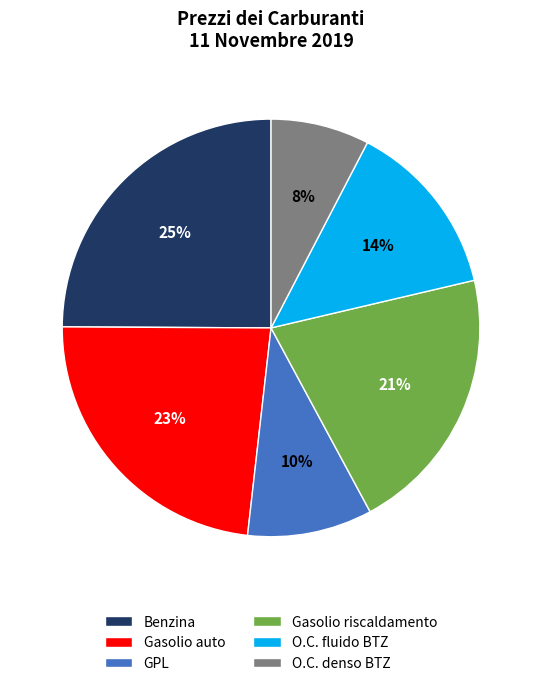

Between O.C. fluido BTZ and Benzina, which is larger?

Benzina